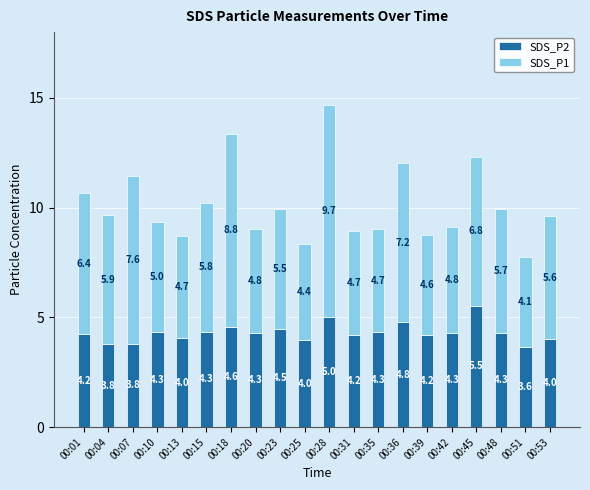

What is the total value across all series at 00:31?

8.9